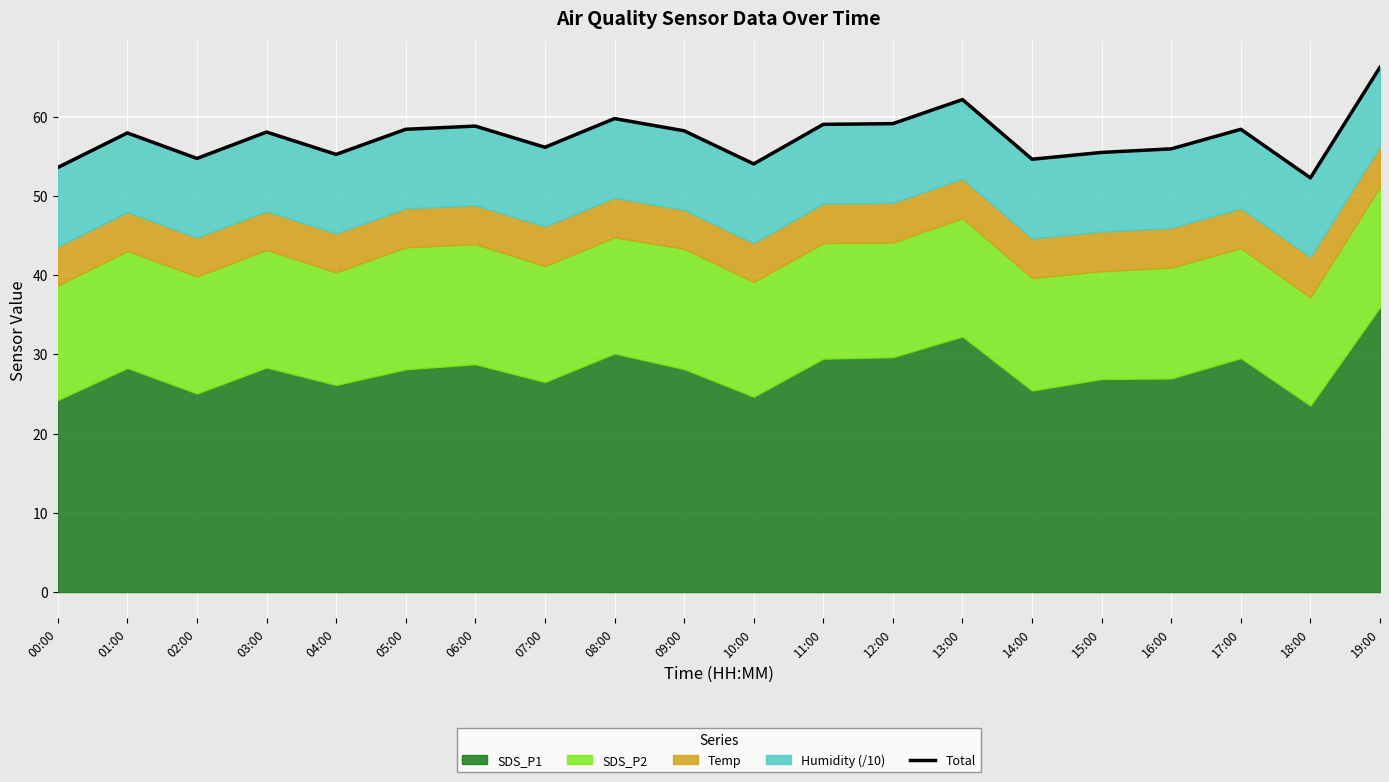

The value at 05:00 is 21.5. True or false?

False